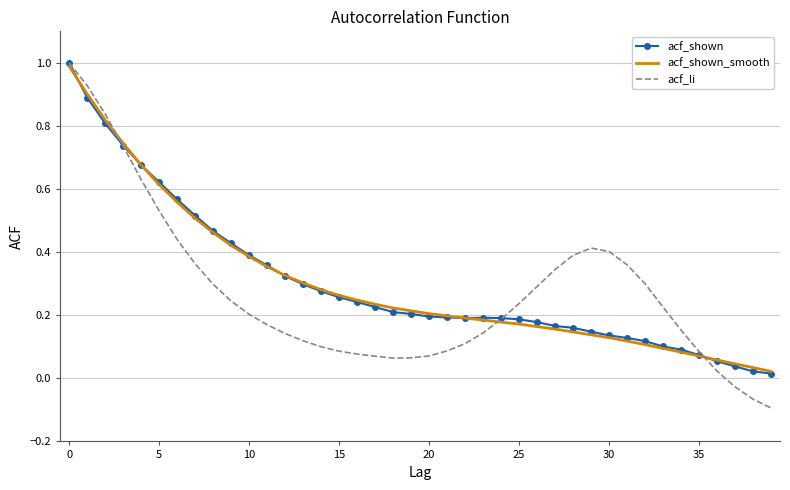

Which series has the largest range (max minus min)?

acf_li